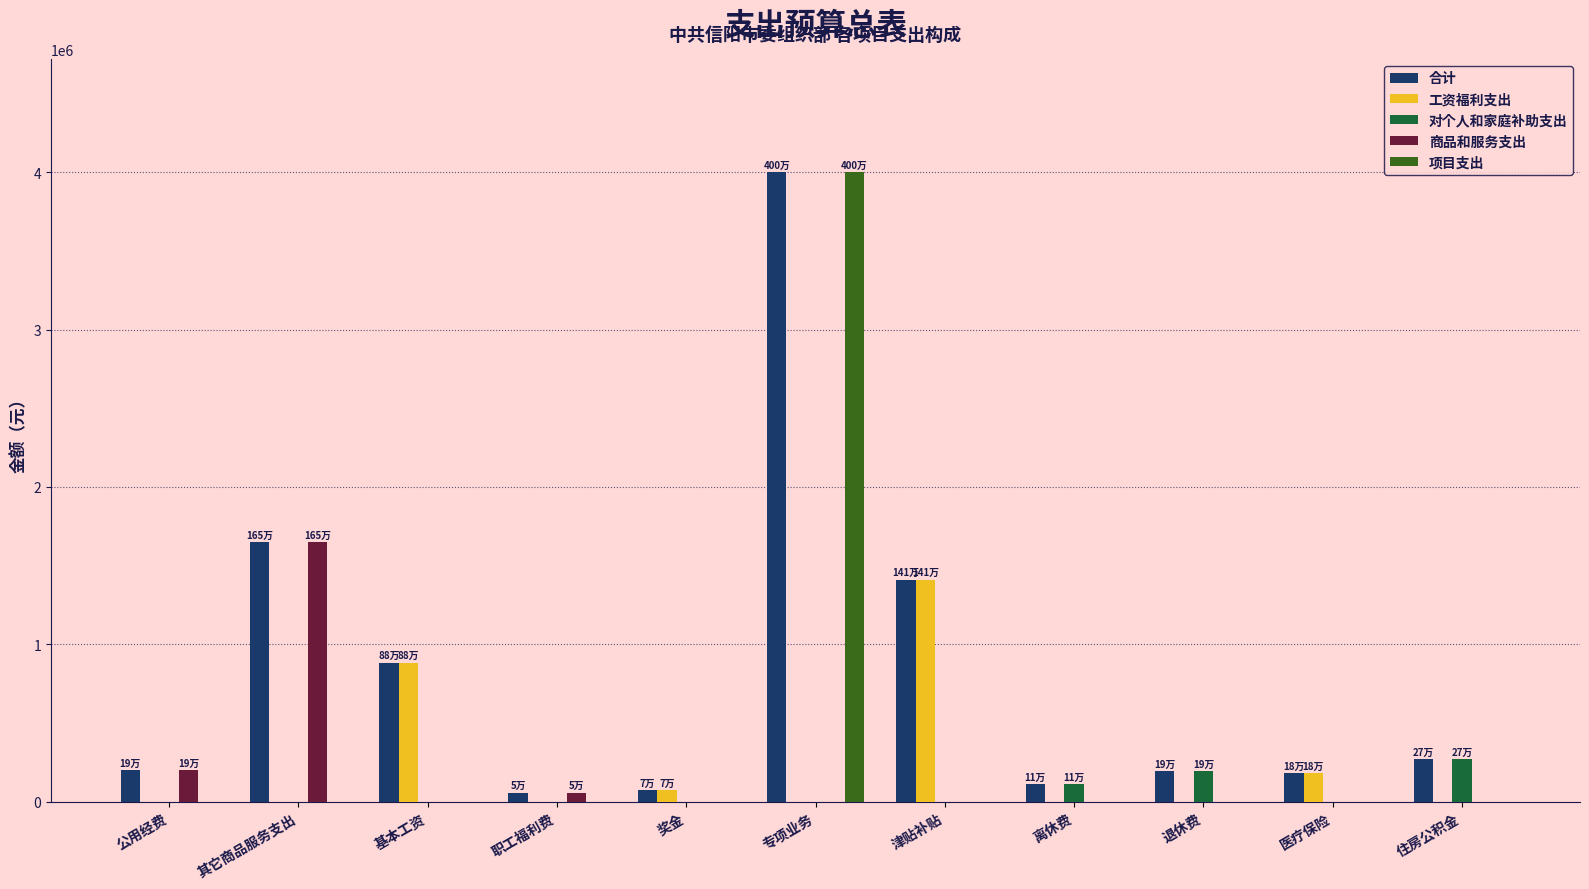

True or false: 项目支出 has a value of 2302300 at 离休费.

False